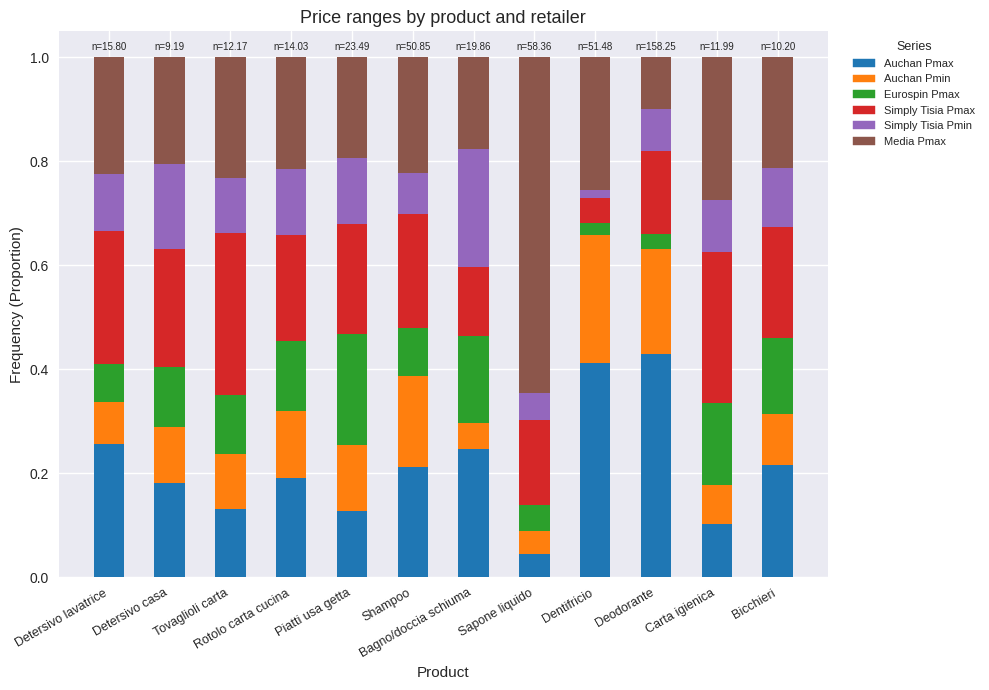

Which category has the lowest value in the Auchan Pmax series?

Sapone liquido